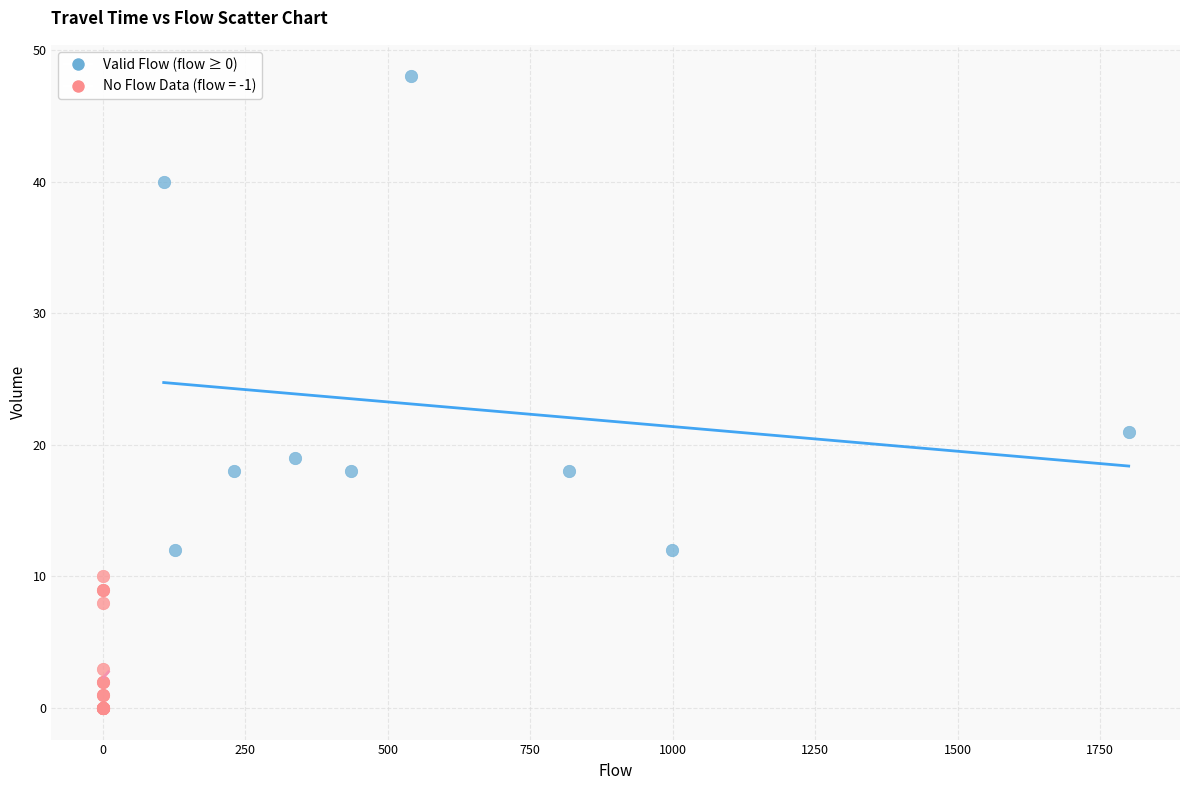

Which series has the widest spread of Y values?

Valid Flow (flow ≥ 0)